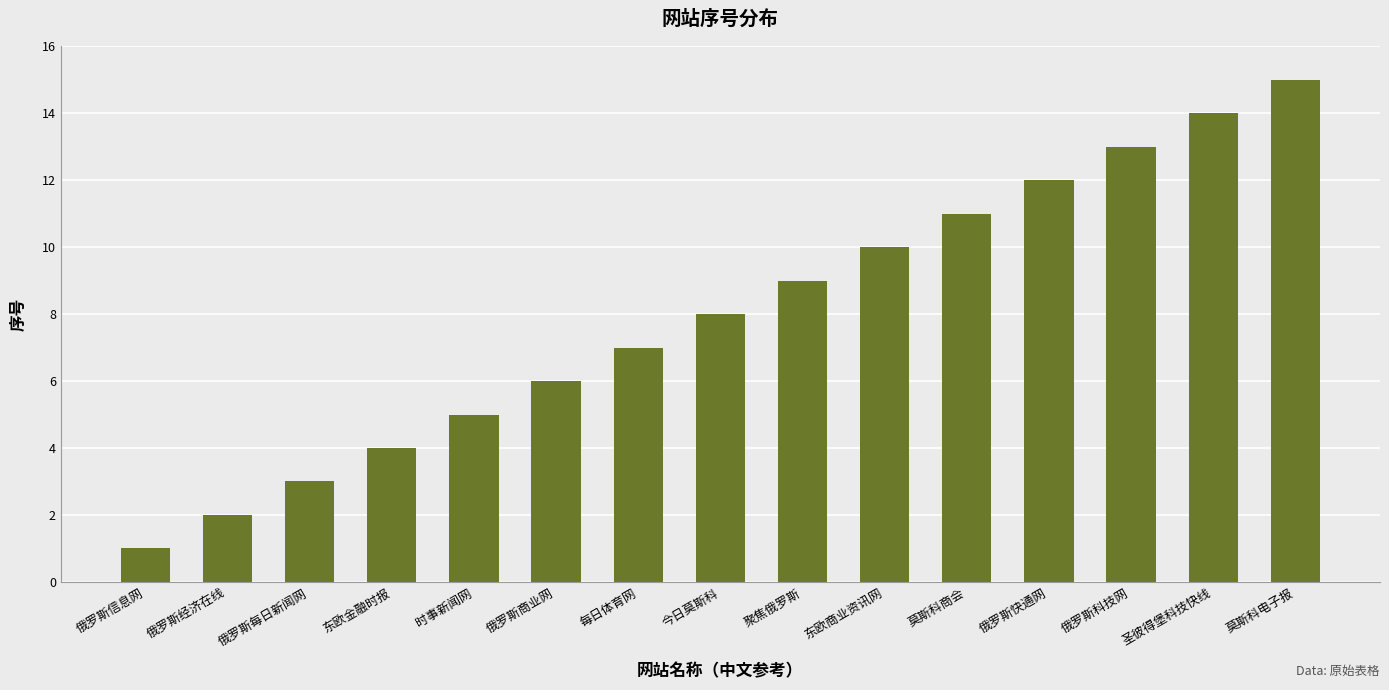

What is the sum of the values at 俄罗斯每日新闻网 and 聚焦俄罗斯?

12